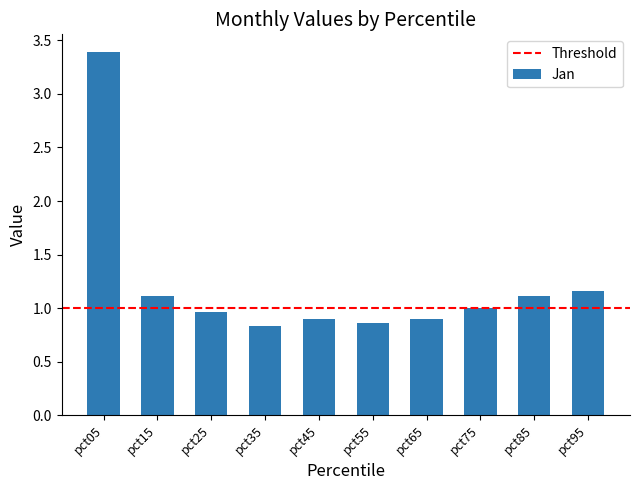

At which category does the chart reach its peak across all series?

pct05